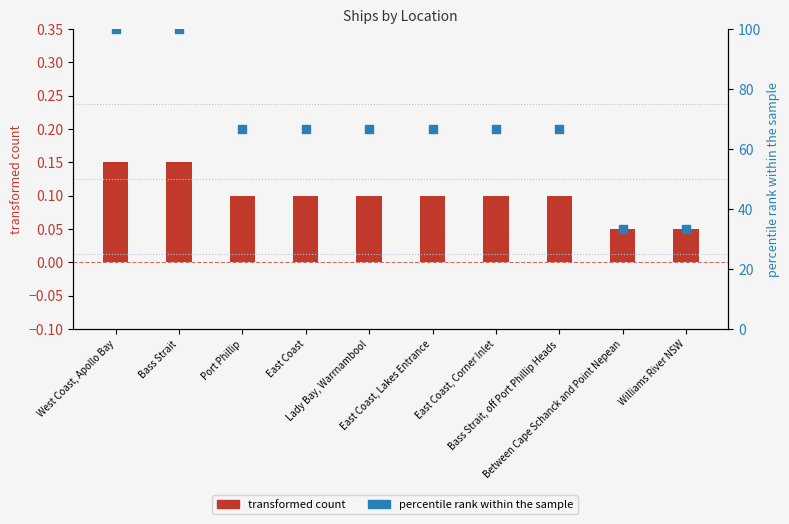

Is the value of transformed count at East Coast, Lakes Entrance greater than the value of percentile rank within the sample at Bass Strait?

No